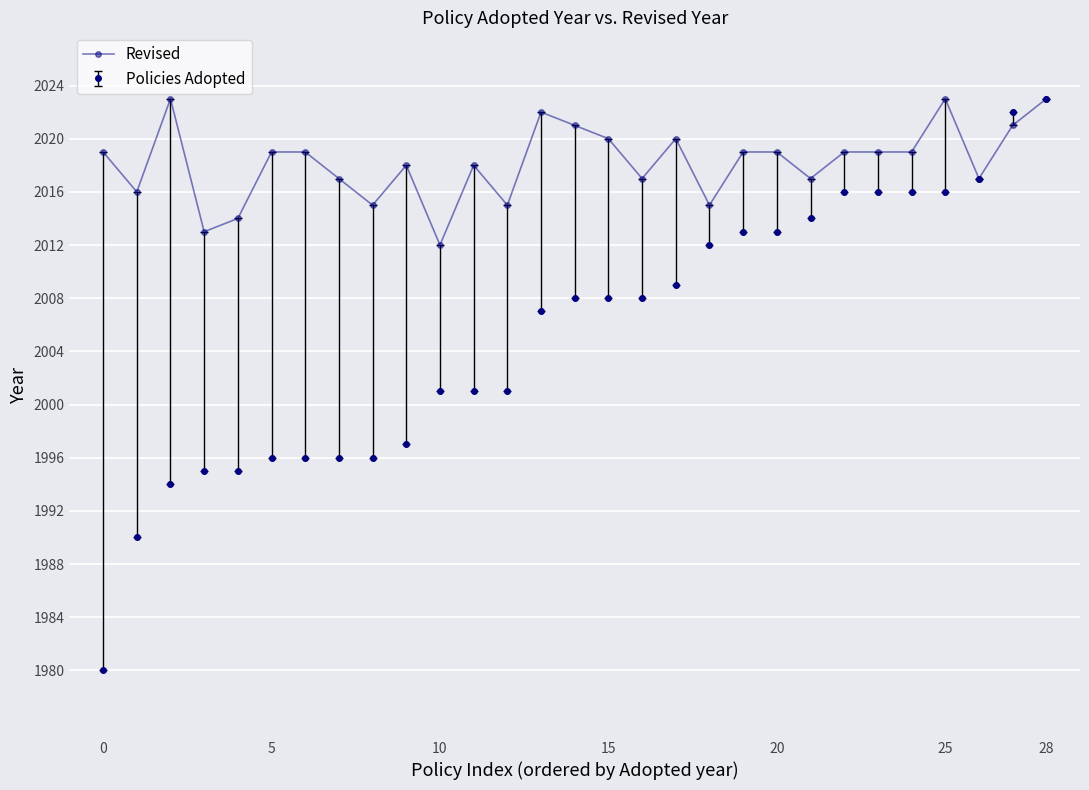

How many categories are shown in the chart?

29